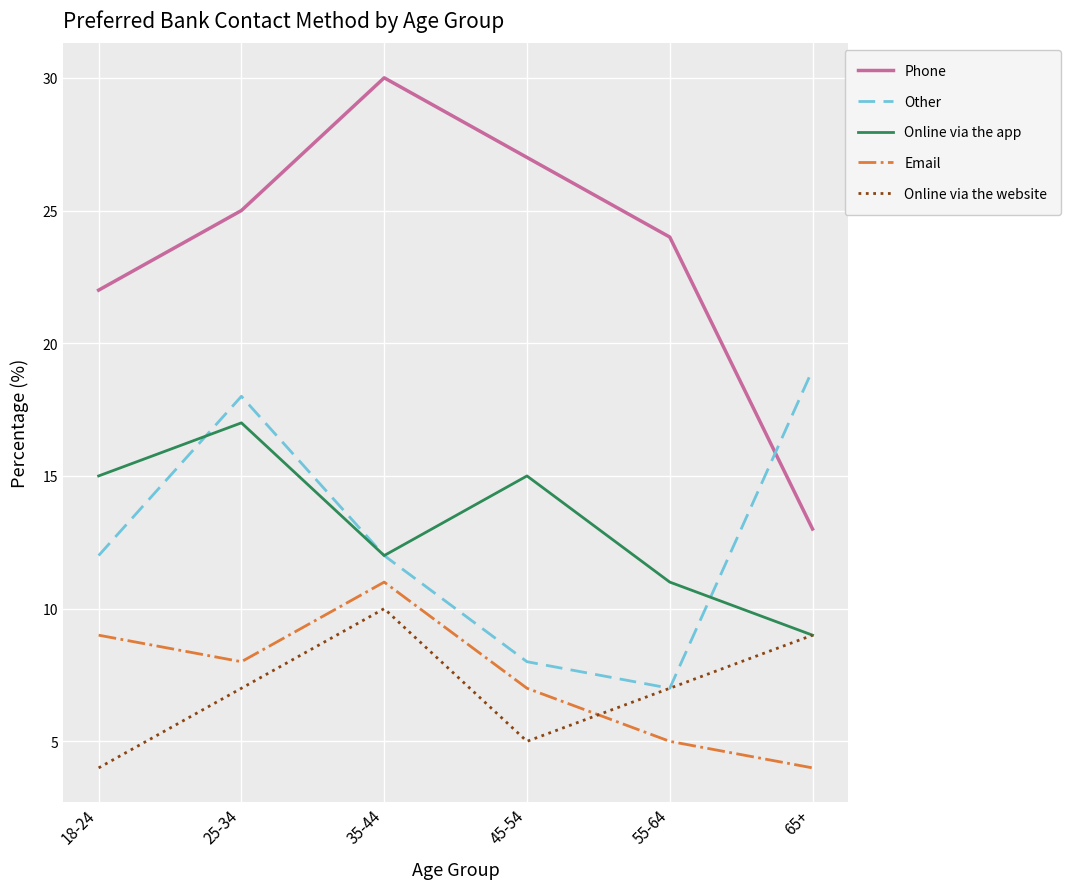

Which series has the largest range (max minus min)?

Phone